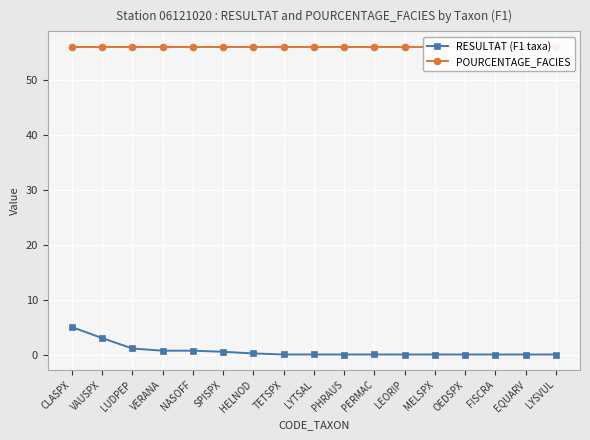

Rank the series by their maximum value, from lowest to highest.

RESULTAT (F1 taxa), POURCENTAGE_FACIES